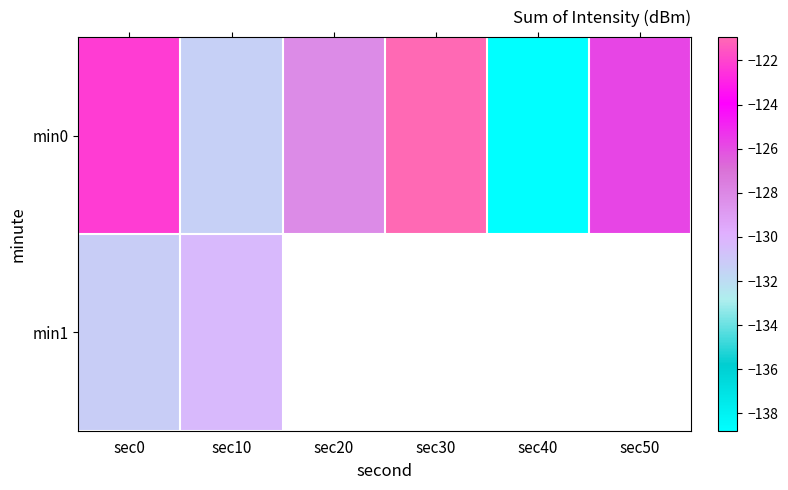

What is the sum of the min0 values at sec30 and sec40?

-259.7